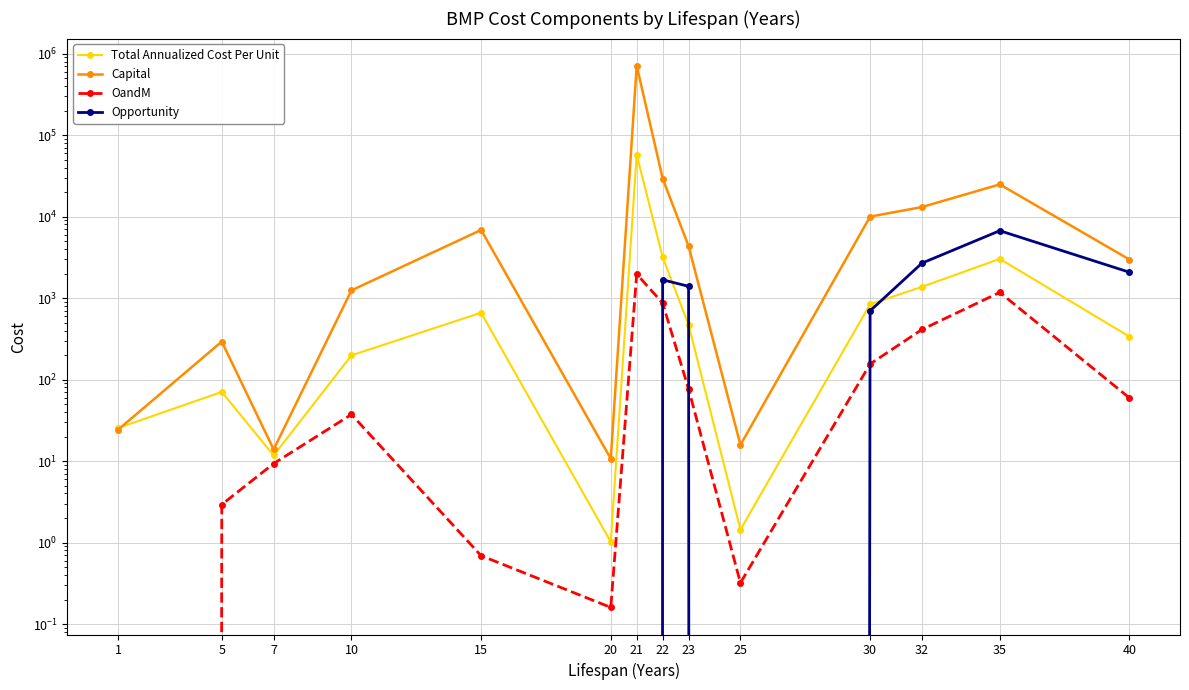

How many distinct data groups are displayed?

4